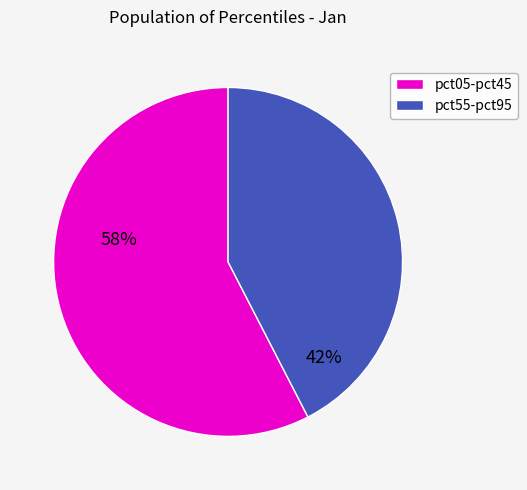

How many slices are in this pie chart?

2